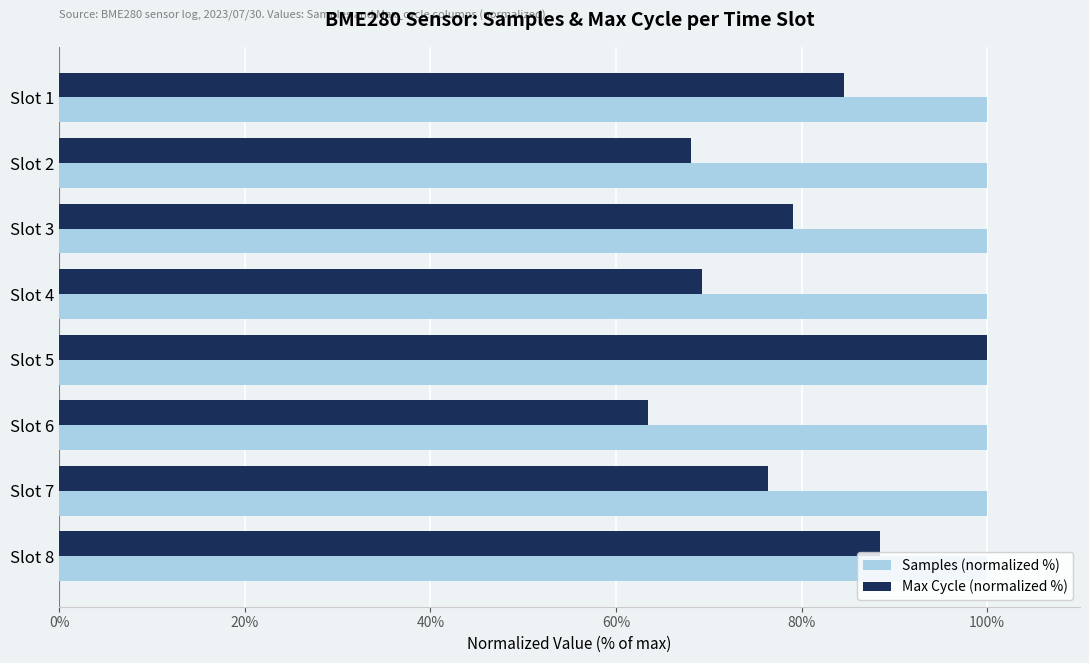

Rank the series by their average value, from highest to lowest.

Samples (normalized %), Max Cycle (normalized %)